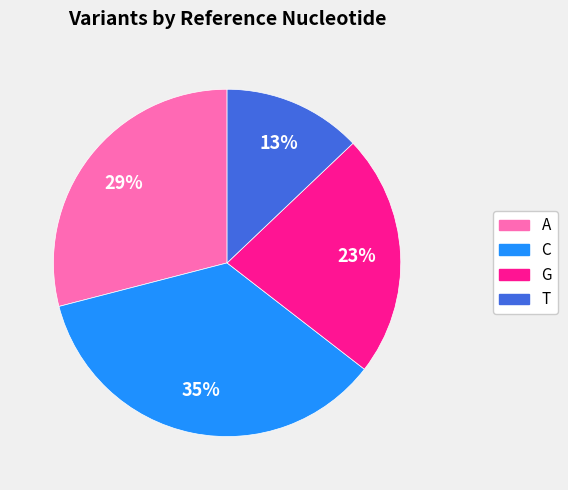

To the nearest percent, what percentage of the pie is A?

29%